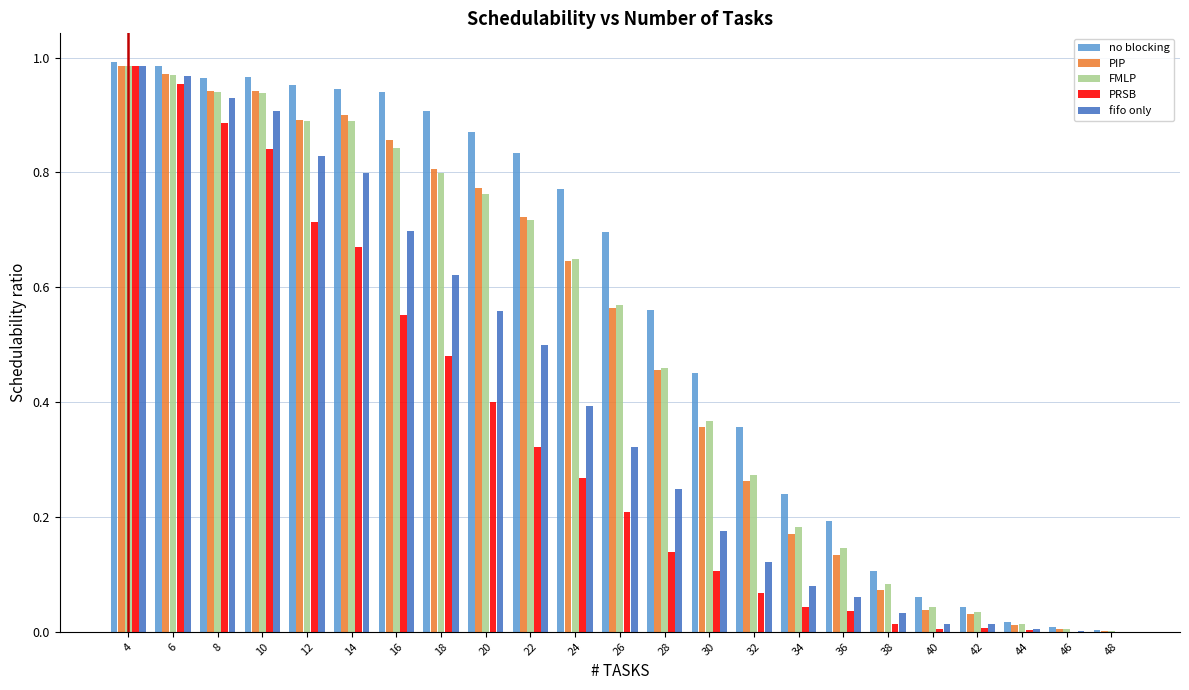

What is the sum of all fifo only values?

9.3